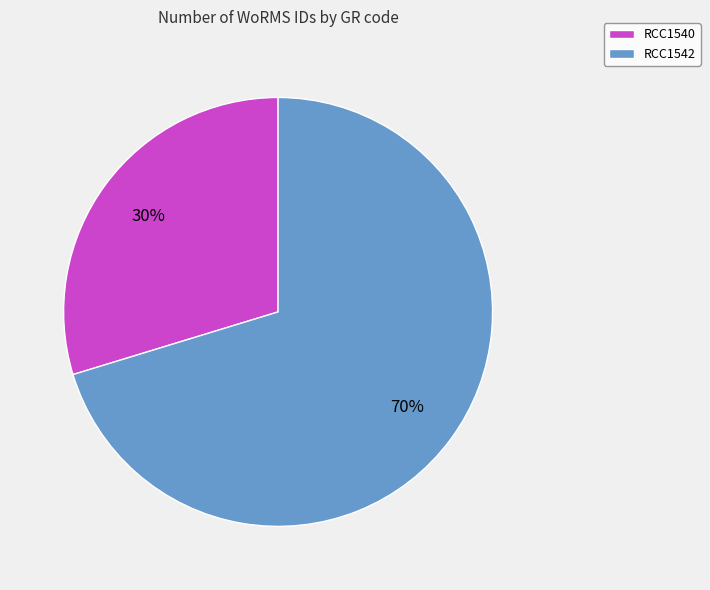

Between RCC1542 and RCC1540, which is larger?

RCC1542